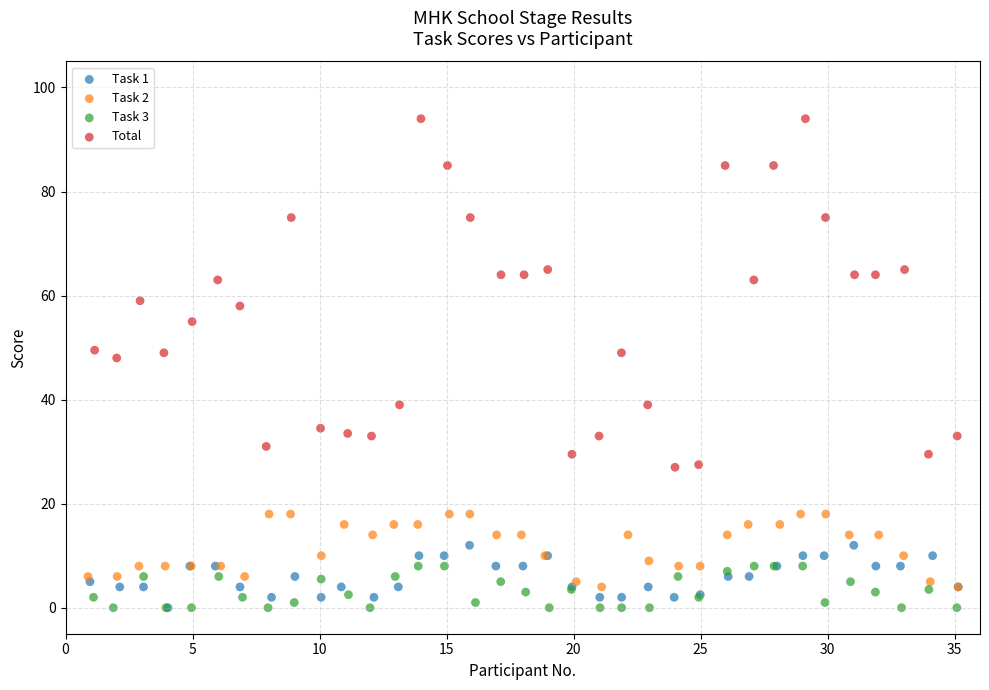

Which series reaches the maximum Y coordinate?

Total